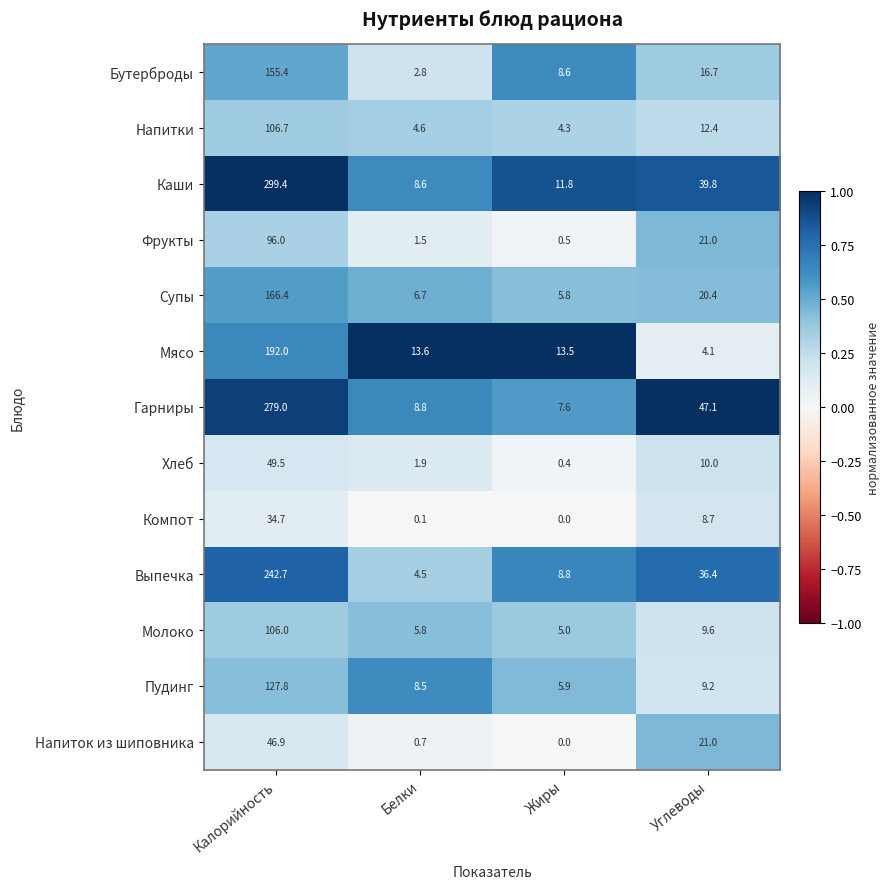

What is the greatest value displayed?

299.4